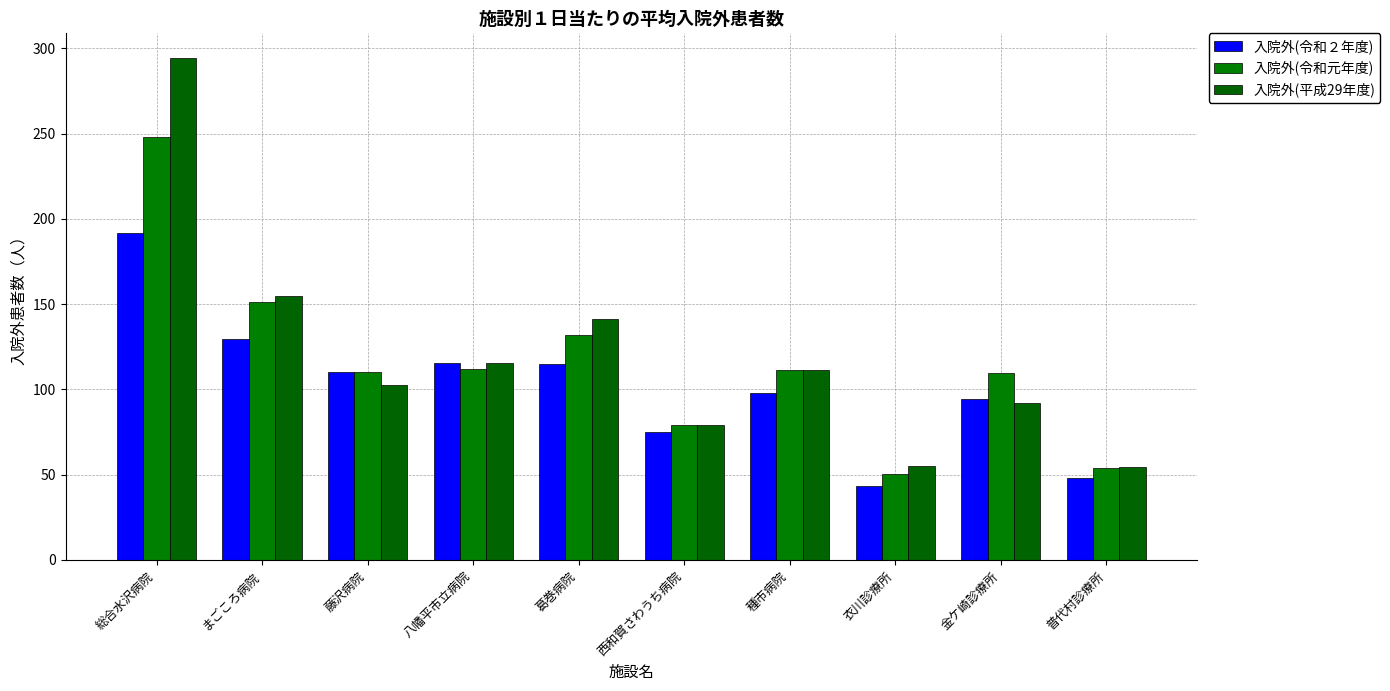

The 入院外(令和元年度) series shows 23.5 at 普代村診療所. True or false?

False